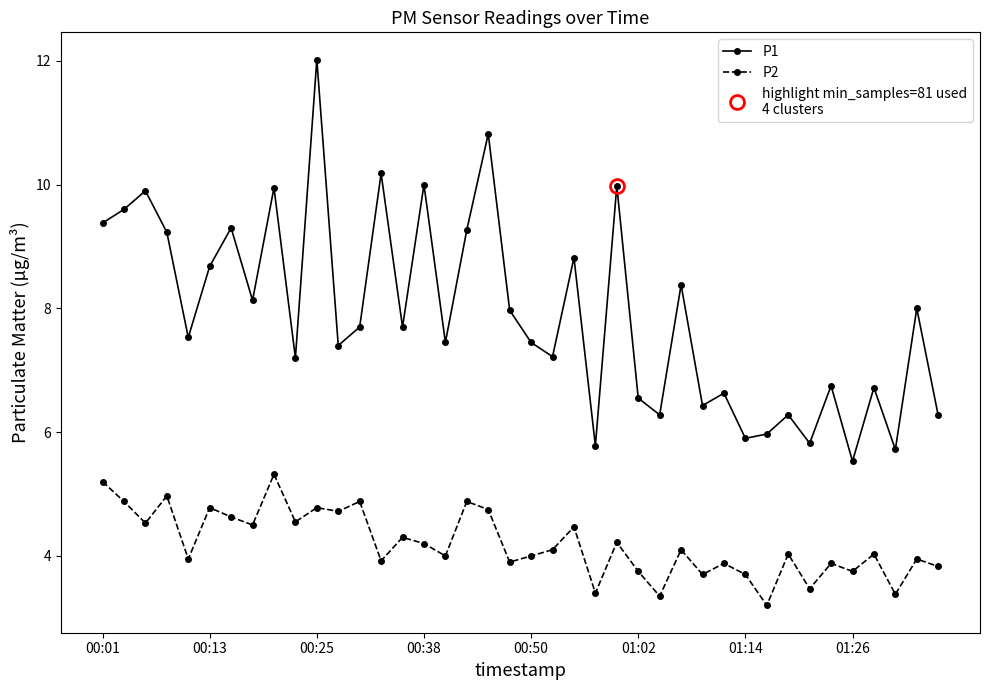

True or false: P2 and P1 intersect in this chart.

False